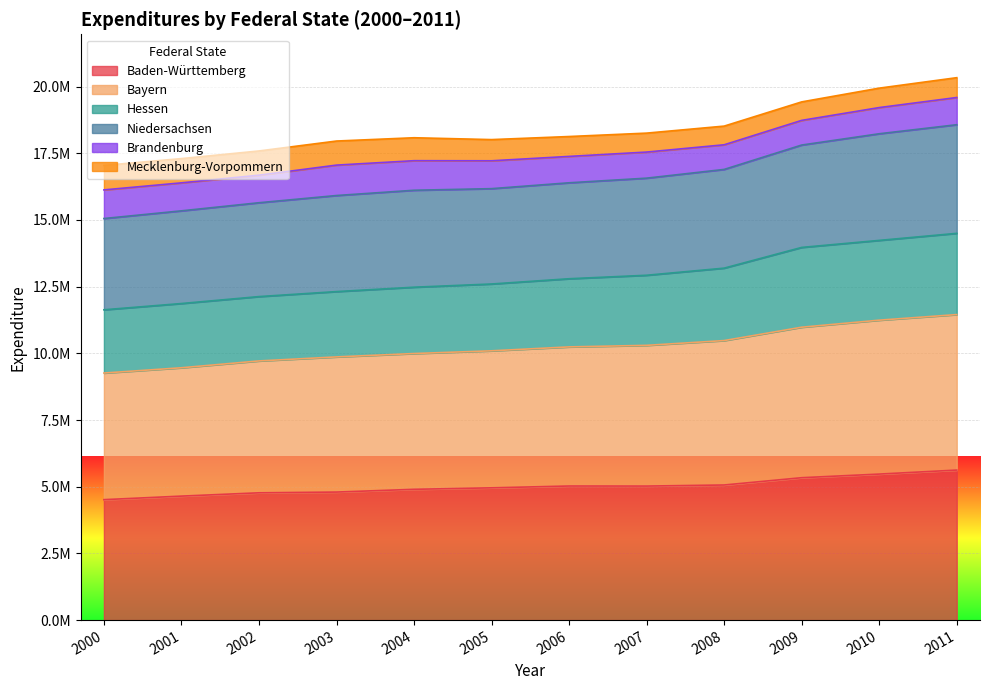

Does the chart display data point markers on the line(s)?

No